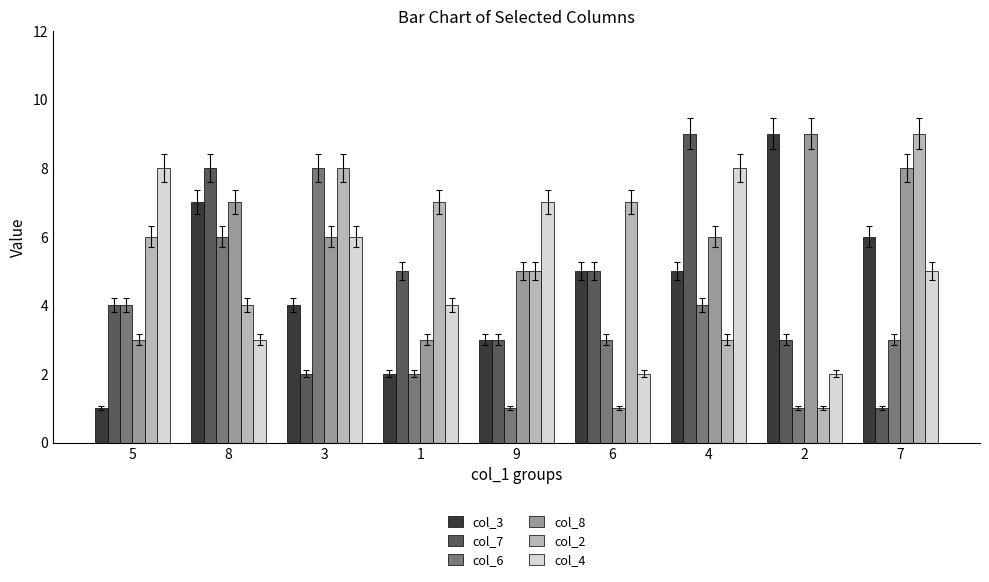

What is the difference between the second highest and minimum values in the col_4 series?

6